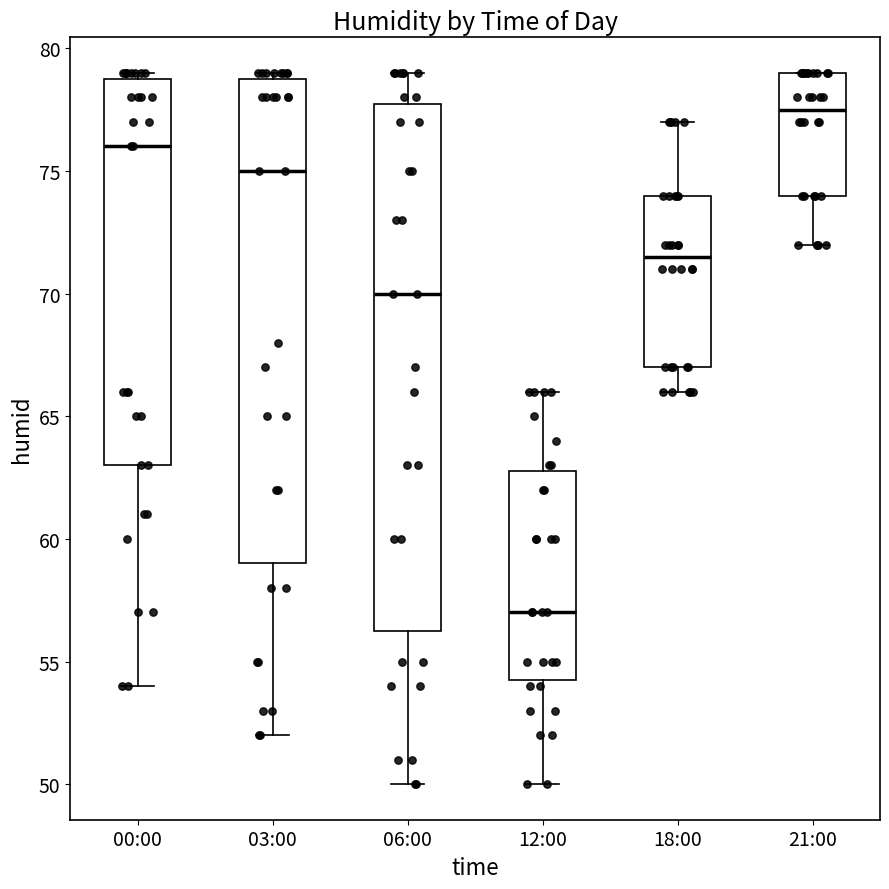

Reading left to right, transcribe this box plot: for each box, give where its median line is, the range the box spans, and where its two whiskers end, as read against the y-axis. The values are not printed on the chart, so give them approximately, as read against the axis.

00:00: median 76.0, box 63.0 to 79.0, whiskers 54.0 to 79.0 (just above the box's upper edge)
03:00: median 75.0, box 59.0 to 79.0, whiskers 52.0 to 79.0 (just above the box's upper edge)
06:00: median 70.0, box 56.5 to 78.0, whiskers 50.0 to 79.0
12:00: median 57.0, box 54.5 to 63.0, whiskers 50.0 to 66.0
18:00: median 71.5, box 67.0 to 74.0, whiskers 66.0 to 77.0
21:00: median 77.5, box 74.0 to 79.0, whiskers 72.0 to 79.0